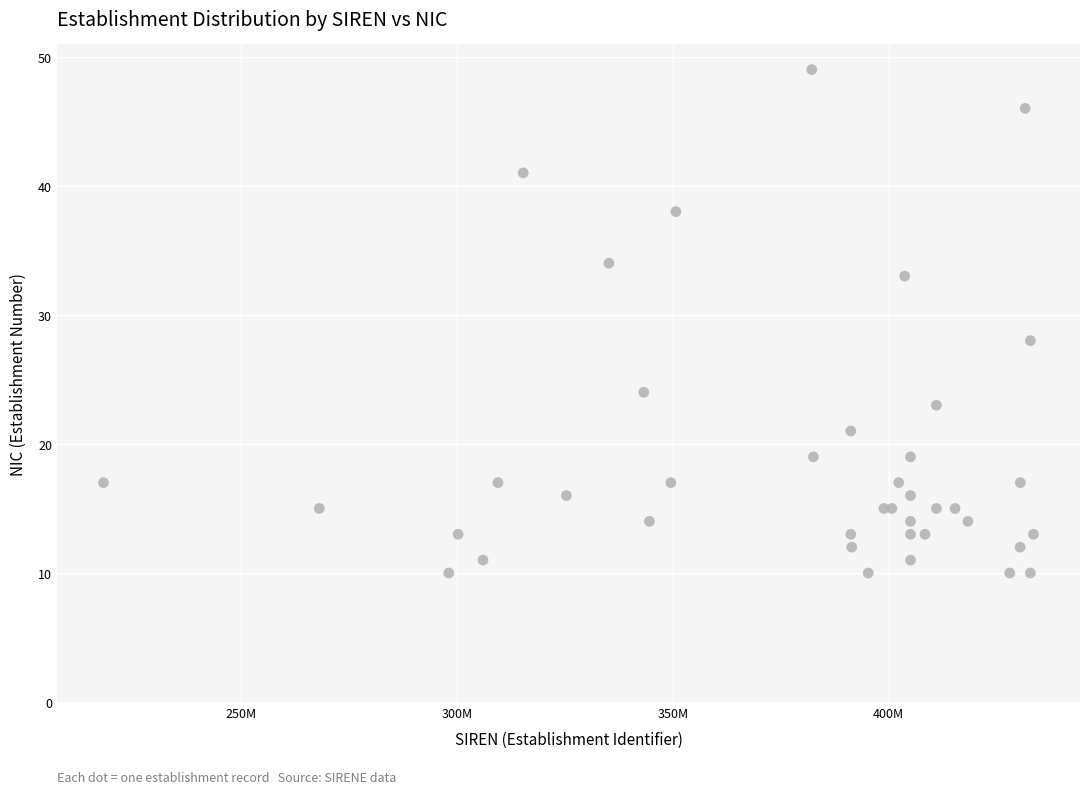

What Y value in the scatter plot is closest to 29?

28